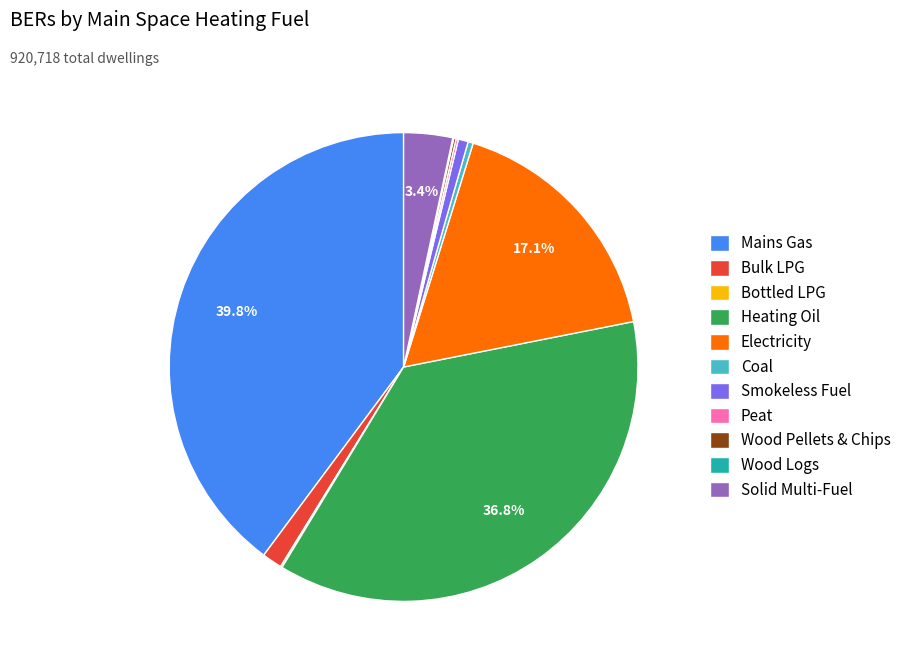

Is there a majority slice in this chart?

No